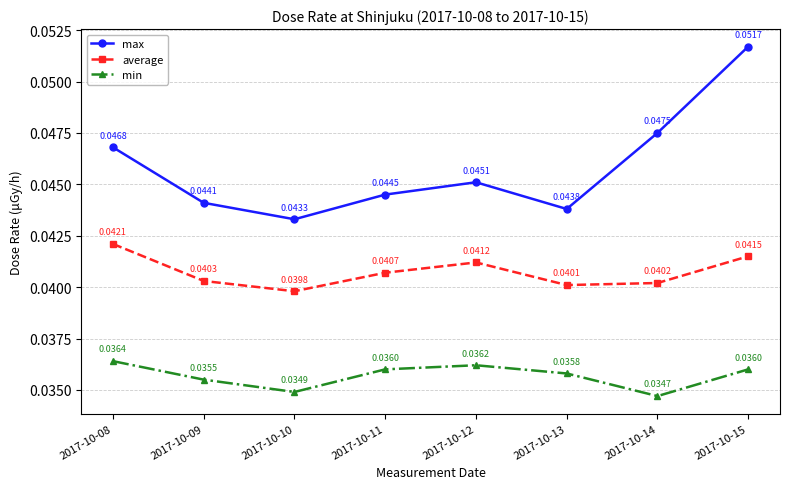

True or false: max and min intersect in this chart.

False